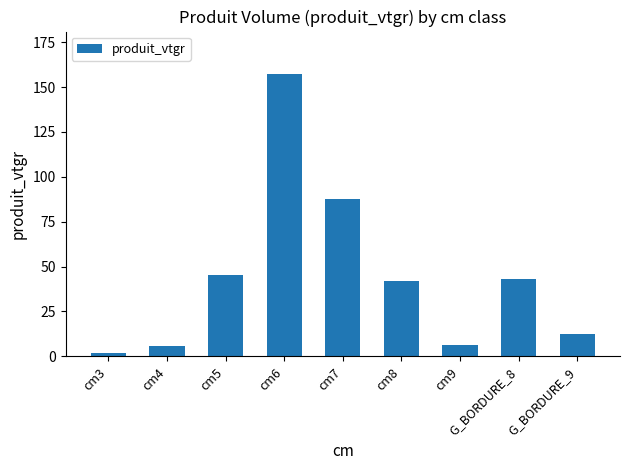

What is the sum of all values?

401.1